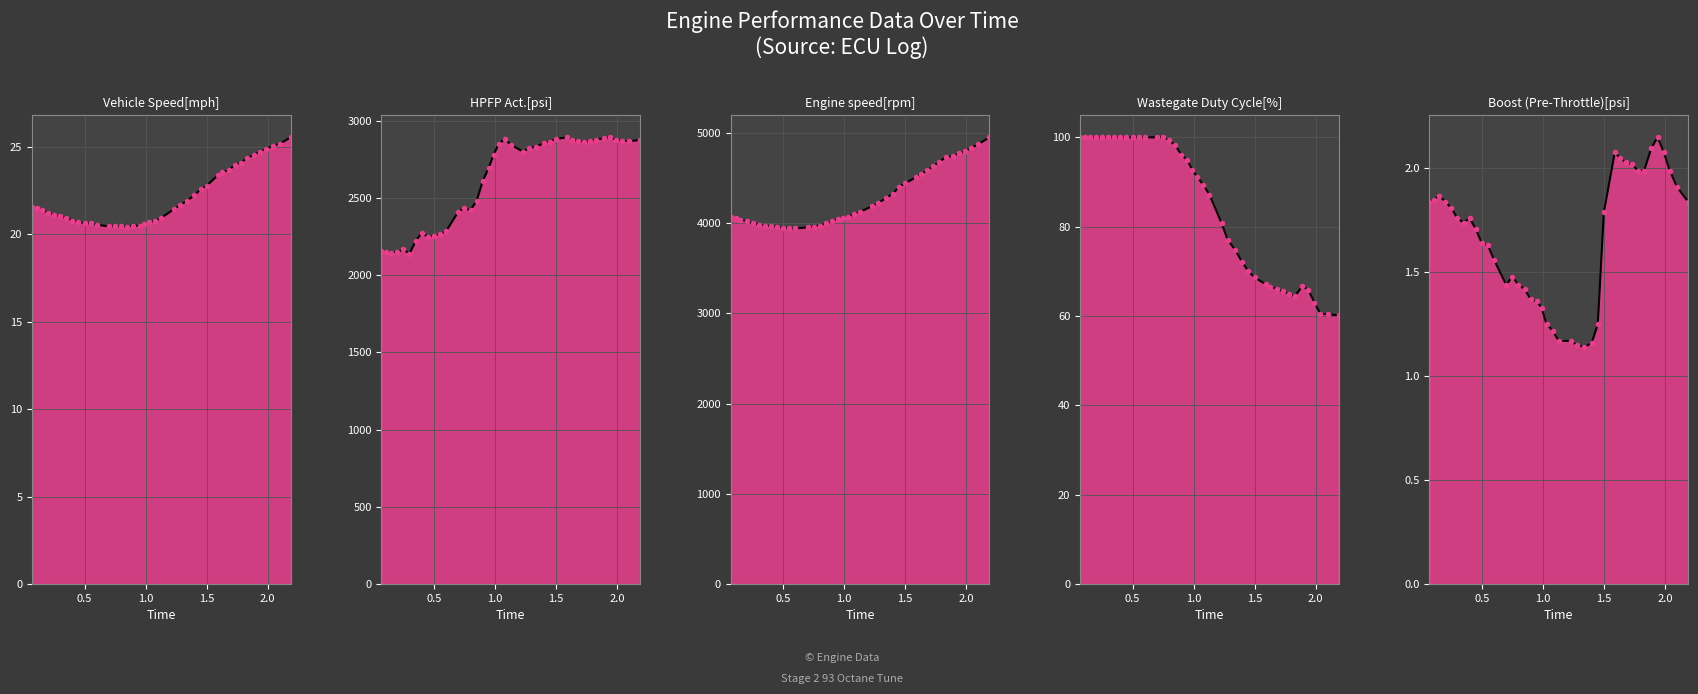

Reading left to right, list all the values displayed in this chart.

Vehicle Speed[mph]: 0.07=21.6	0.11=21.5	0.15=21.4	0.2=21.2	0.25=21.1	0.3=21.0	0.35=20.9	0.4=20.8	0.45=20.7	0.5=20.6	0.55=20.6	0.6=20.6	0.7=20.5	0.75=20.5	0.8=20.5	0.85=20.4	0.9=20.5	0.95=20.5	0.99=20.6	1.03=20.7	1.08=20.8	1.13=21.0	1.23=21.4	1.28=21.7	1.34=21.9	1.4=22.2	1.45=22.6	1.5=22.8	1.59=23.4	1.63=23.6	1.68=23.7	1.73=24.0	1.78=24.1	1.83=24.4	1.89=24.6	1.94=24.7	1.99=24.9	2.04=25.1	2.1=25.2	2.19=25.6
HPFP Act.[psi]: 0.07=2157.1	0.11=2152.3	0.15=2147.7	0.2=2149.7	0.25=2167.5	0.3=2139.9	0.35=2221.3	0.4=2273.5	0.45=2250.4	0.5=2255.0	0.55=2266.0	0.6=2285.4	0.7=2411.8	0.75=2434.6	0.8=2422.0	0.85=2481.8	0.9=2610.1	0.95=2698.1	0.99=2782.0	1.03=2849.7	1.08=2883.0	1.13=2846.8	1.23=2800.9	1.28=2823.0	1.34=2834.3	1.4=2856.2	1.45=2866.6	1.5=2882.7	1.59=2893.9	1.63=2879.6	1.68=2870.3	1.73=2864.6	1.78=2867.3	1.83=2878.7	1.89=2887.4	1.94=2893.7	1.99=2878.4	2.04=2870.5	2.1=2869.4	2.19=2876.3
Engine speed[rpm]: 0.07=4065.5	0.11=4055.0	0.15=4037.0	0.2=4021.5	0.25=3999.5	0.3=3981.5	0.35=3970.5	0.4=3966.5	0.45=3955.5	0.5=3949.0	0.55=3940.0	0.6=3940.0	0.7=3952.0	0.75=3961.0	0.8=3972.5	0.85=3995.5	0.9=4019.0	0.95=4043.5	0.99=4055.5	1.03=4065.5	1.08=4100.5	1.13=4123.5	1.23=4188.0	1.28=4223.5	1.34=4274.0	1.4=4327.5	1.45=4403.0	1.5=4442.0	1.59=4509.0	1.63=4543.0	1.68=4582.5	1.73=4632.5	1.78=4679.0	1.83=4729.0	1.89=4743.5	1.94=4773.0	1.99=4794.5	2.04=4831.5	2.1=4875.0	2.19=4950.0
Wastegate Duty Cycle[%]: 0.07=100.0	0.11=100.0	0.15=100.0	0.2=100.0	0.25=100.0	0.3=100.0	0.35=100.0	0.4=100.0	0.45=100.0	0.5=100.0	0.55=100.0	0.6=100.0	0.7=100.0	0.75=100.0	0.8=99.4	0.85=98.2	0.9=96.2	0.95=94.8	0.99=92.7	1.03=91.2	1.08=89.3	1.13=87.2	1.23=80.8	1.28=77.0	1.34=74.8	1.4=72.0	1.45=70.0	1.5=68.6	1.59=67.1	1.63=66.6	1.68=66.0	1.73=65.5	1.78=65.0	1.83=64.4	1.89=66.7	1.94=65.9	1.99=63.0	2.04=60.5	2.1=60.4	2.19=60.2
Boost (Pre-Throttle)[psi]: 0.07=1.8	0.11=1.9	0.15=1.9	0.2=1.8	0.25=1.8	0.3=1.8	0.35=1.7	0.4=1.8	0.45=1.7	0.5=1.6	0.55=1.6	0.6=1.6	0.7=1.4	0.75=1.5	0.8=1.4	0.85=1.4	0.9=1.4	0.95=1.4	0.99=1.3	1.03=1.2	1.08=1.2	1.13=1.2	1.23=1.2	1.28=1.1	1.34=1.1	1.4=1.2	1.45=1.2	1.5=1.8	1.59=2.1	1.63=2.0	1.68=2.0	1.73=2.0	1.78=2.0	1.83=2.0	1.89=2.1	1.94=2.1	1.99=2.1	2.04=2.0	2.1=1.9	2.19=1.8